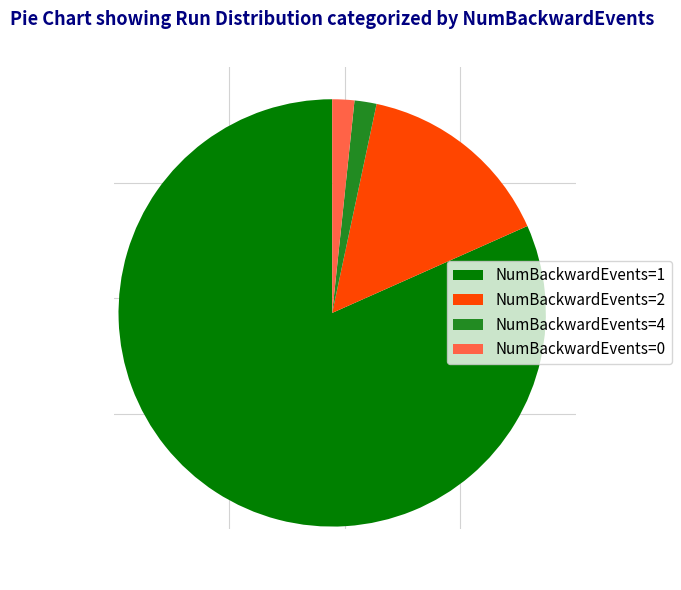

What is the largest slice in the pie chart?

NumBackwardEvents=1